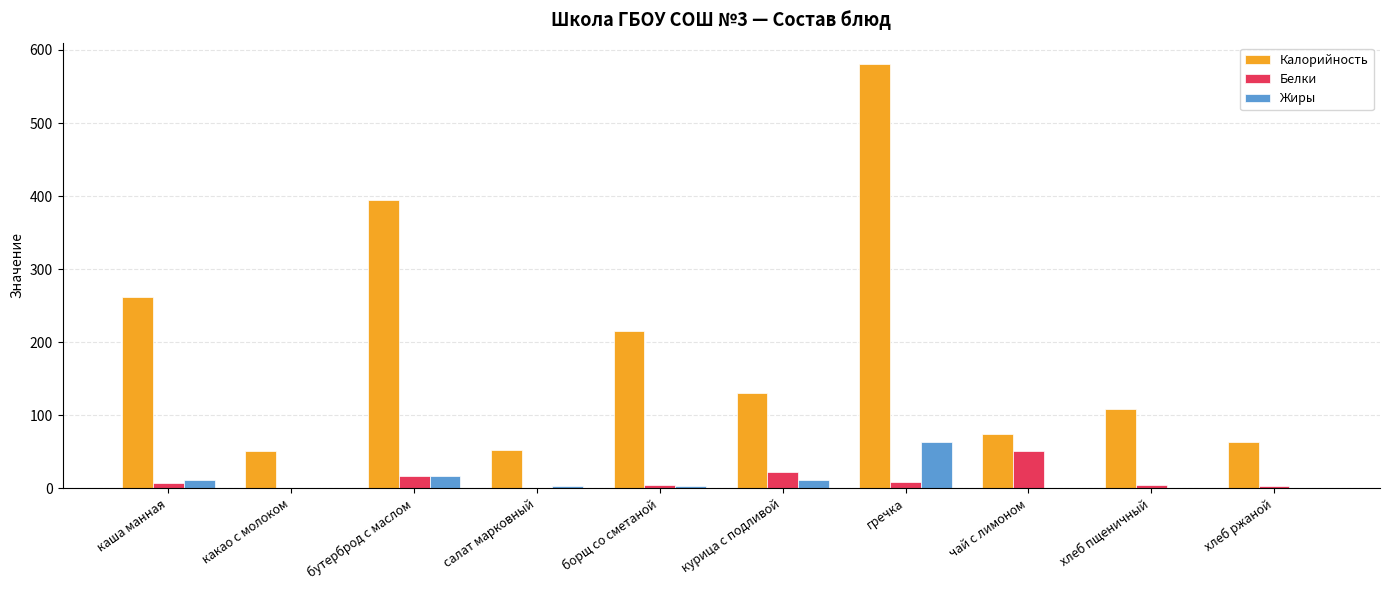

The value of Калорийность at какао с молоком is 51.0. True or false?

True